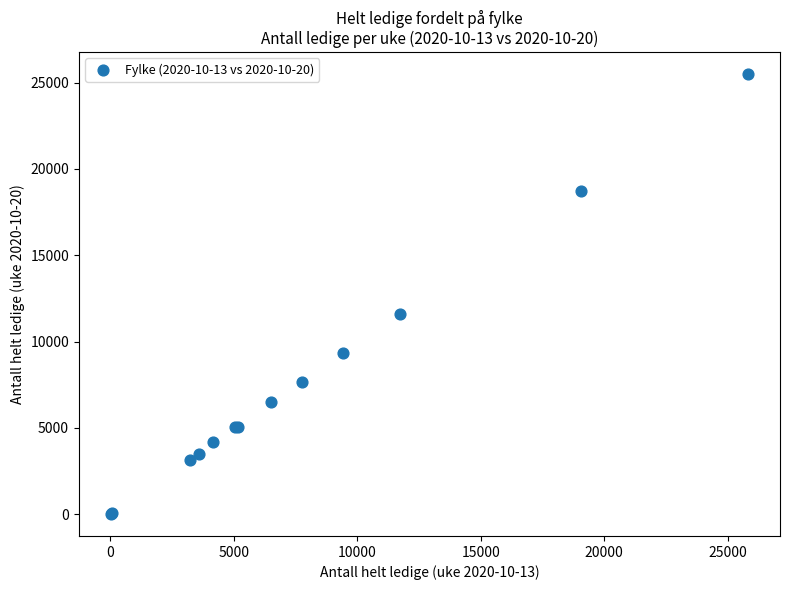

What Y value in the scatter plot is closest to 12754?

11591